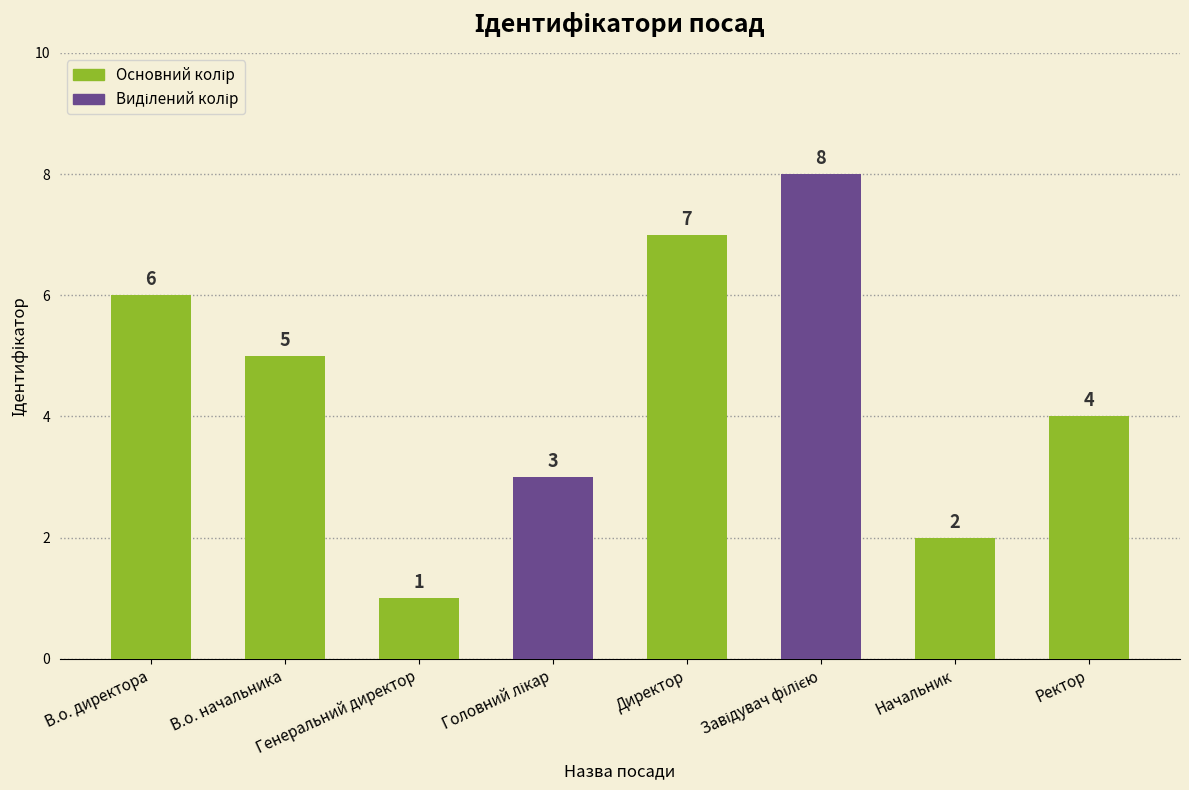

Read the value at Генеральний директор.

1